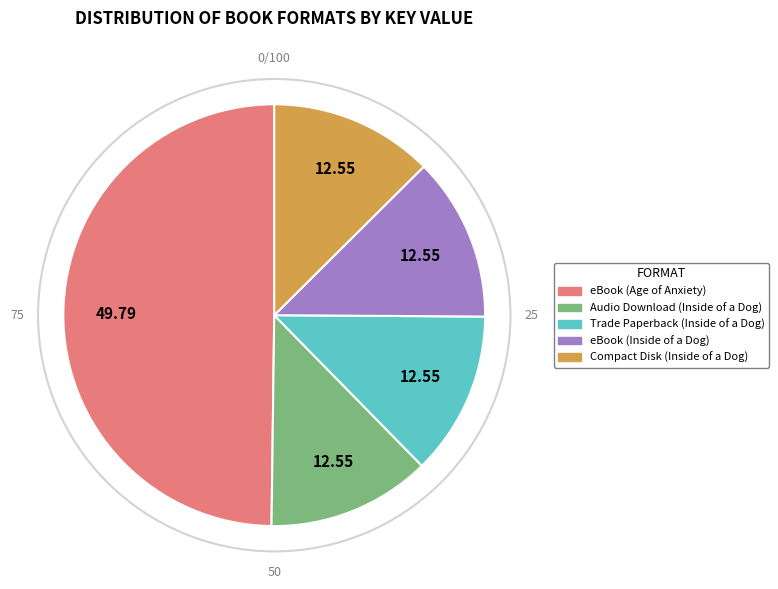

Does Compact Disk (Inside of a Dog) account for over 50% of the chart?

No